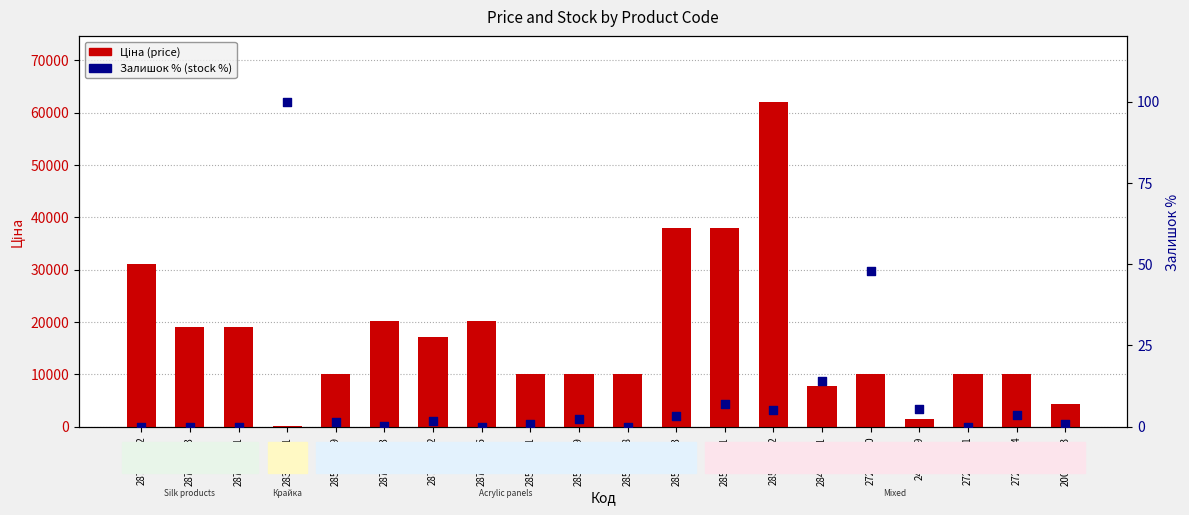

What is the total value across all series at 287712232?

31058.4